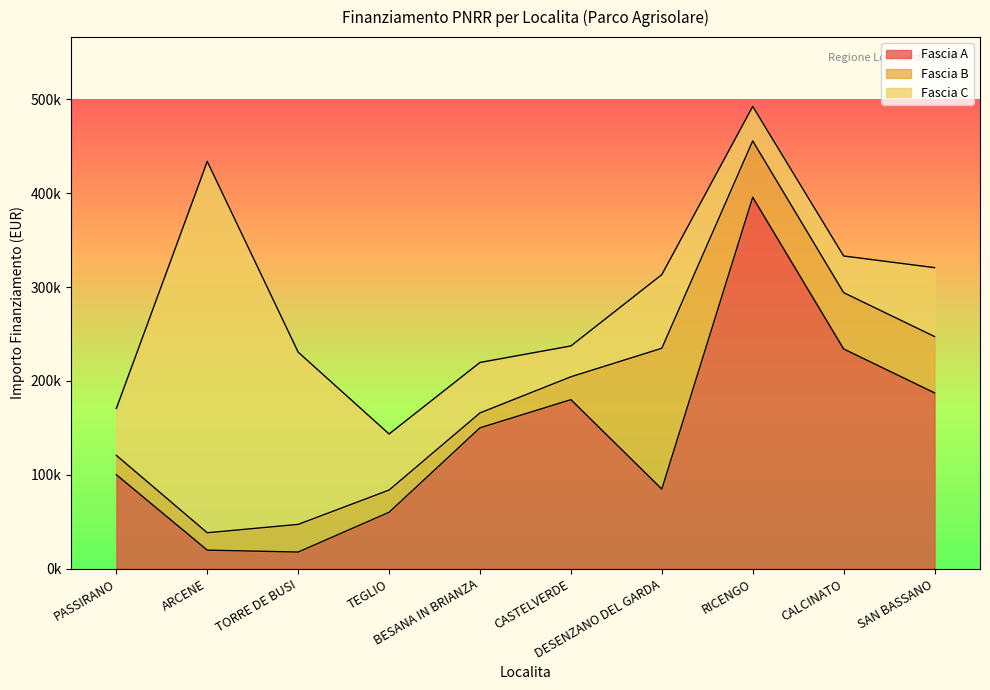

Reading right to left, transcribe all the data shown in this chart.

Fascia A: SAN BASSANO=187212.0	CALCINATO=234000.0	RICENGO=395644.9	DESENZANO DEL GARDA=84735.1	CASTELVERDE=180000.0	BESANA IN BRIANZA=150000.0	TEGLIO=60000.0	TORRE DE BUSI=17625.0	ARCENE=19661.6	PASSIRANO=100000.0
Fascia B: SAN BASSANO=60000.0	CALCINATO=60000.0	RICENGO=60000.0	DESENZANO DEL GARDA=150000.0	CASTELVERDE=24354.0	BESANA IN BRIANZA=15844.0	TEGLIO=23663.4	TORRE DE BUSI=29464.2	ARCENE=18516.0	PASSIRANO=20632.0
Fascia C: SAN BASSANO=73440.0	CALCINATO=39060.0	RICENGO=36760.1	DESENZANO DEL GARDA=78445.4	CASTELVERDE=32868.0	BESANA IN BRIANZA=53784.0	TEGLIO=59760.0	TORRE DE BUSI=183501.0	ARCENE=395644.9	PASSIRANO=50000.0